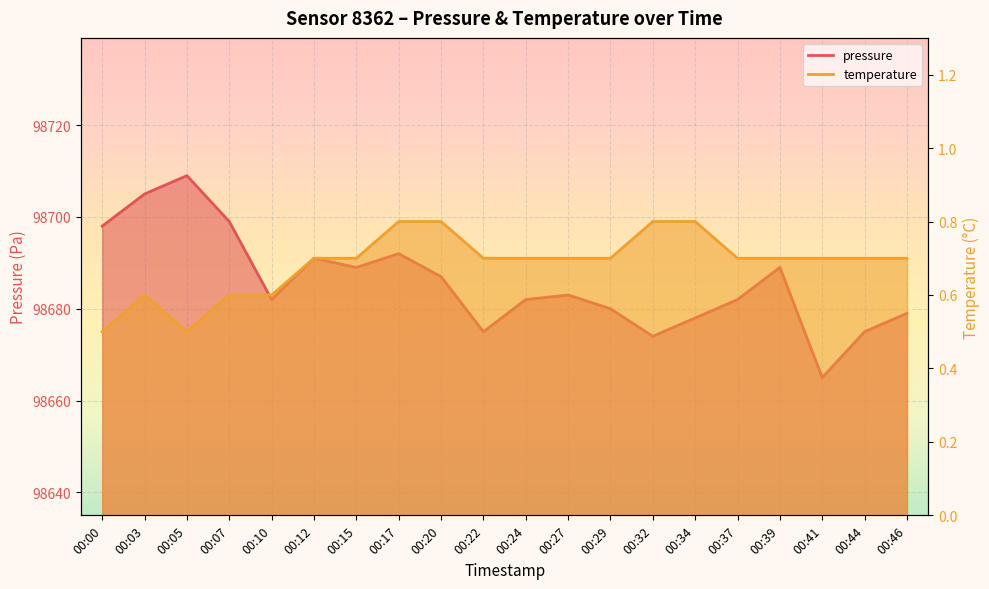

What is the total value across all series at 00:39?

98689.7